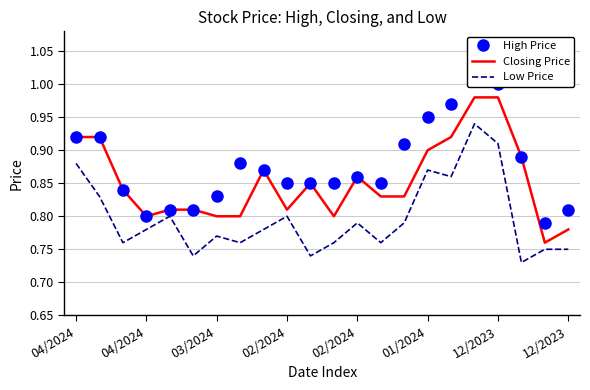

Which series has the largest total across all categories?

High Price